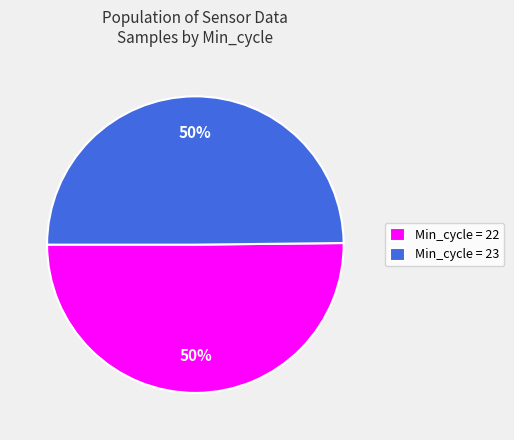

What percentage is the Min_cycle = 22 slice, to the nearest percent?

50%